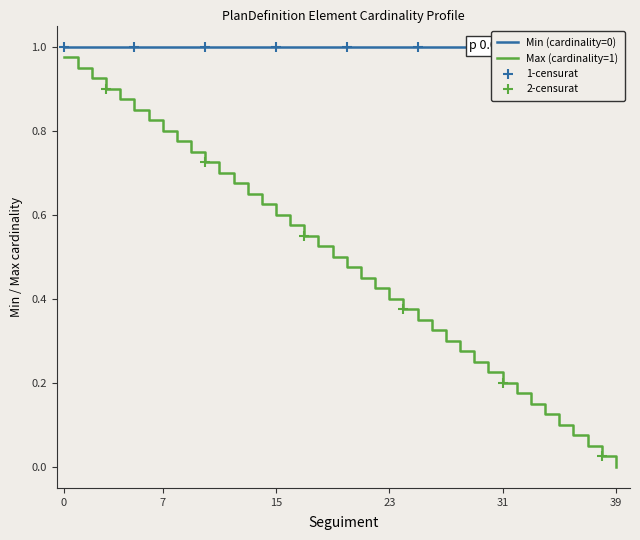

How many categories are shown in the chart?

40